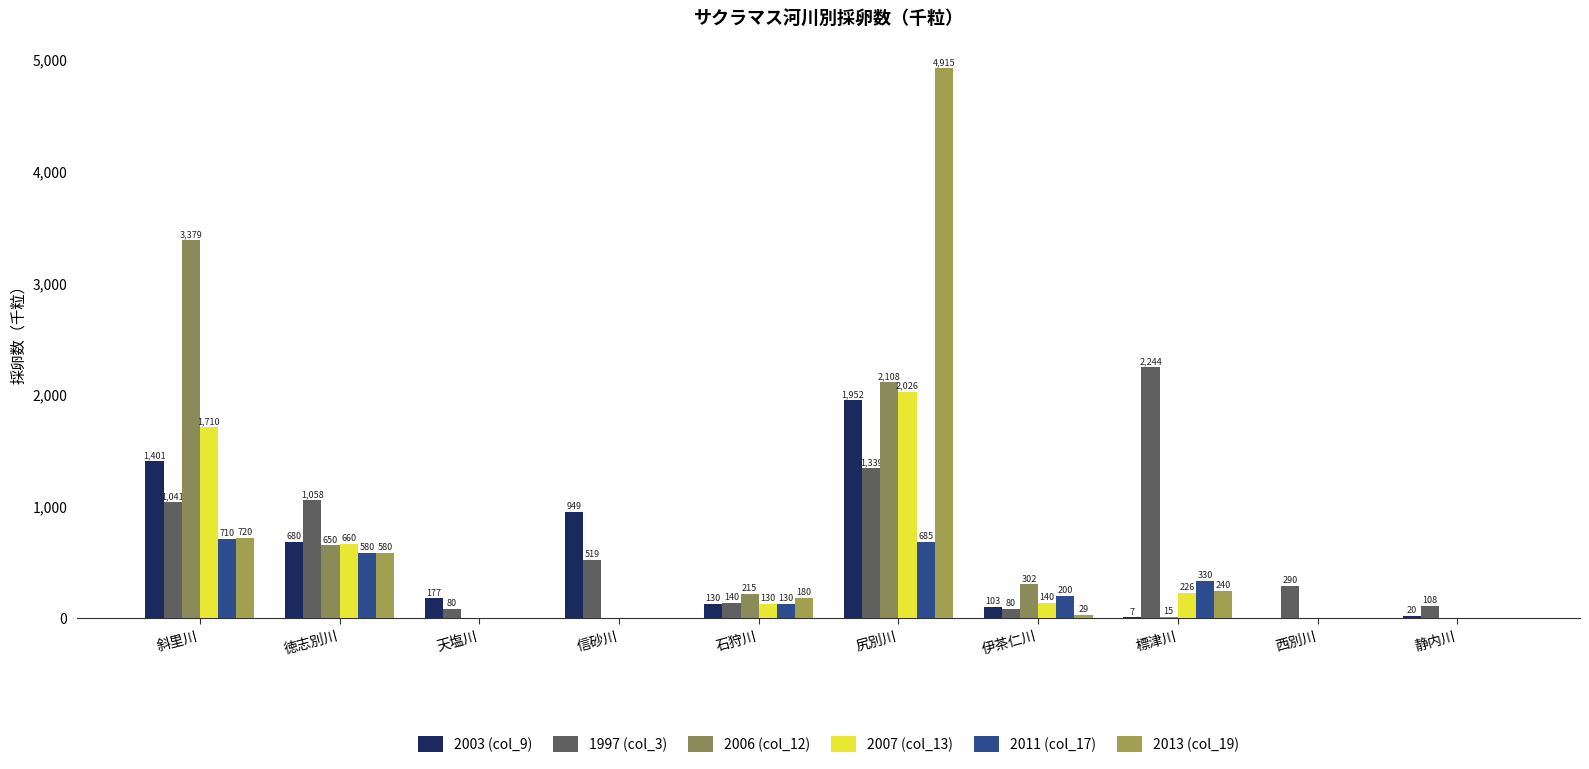

What is the label of the 5th bar from the right?

尻別川